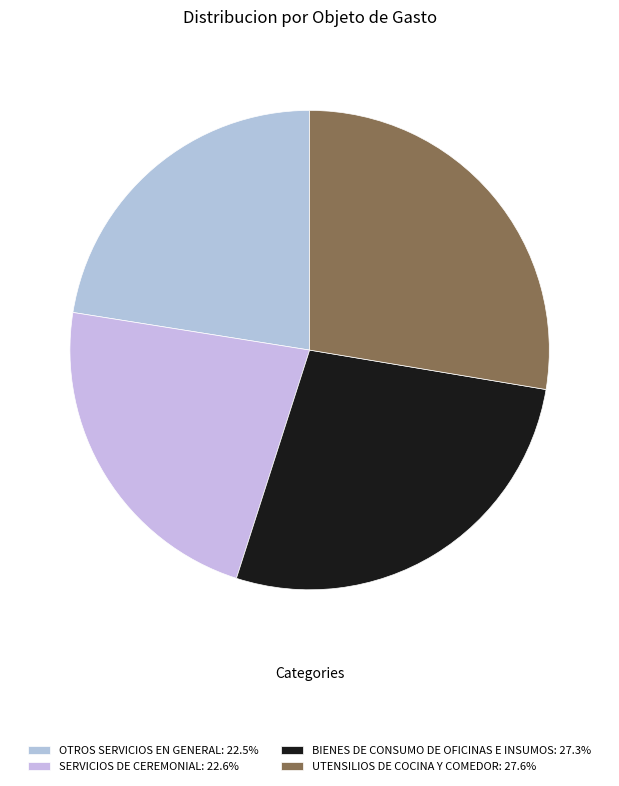

Is there any slice that represents more than half of the pie?

No